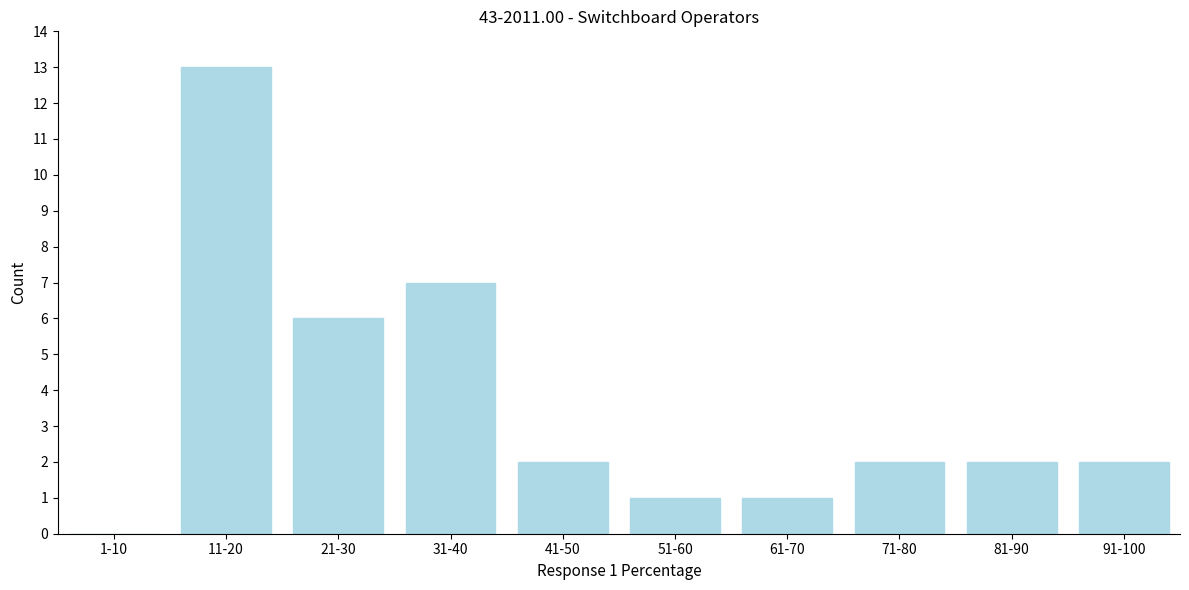

Reading left to right, what are all the values shown in this chart?

1-10=0	11-20=13	21-30=6	31-40=7	41-50=2	51-60=1	61-70=1	71-80=2	81-90=2	91-100=2